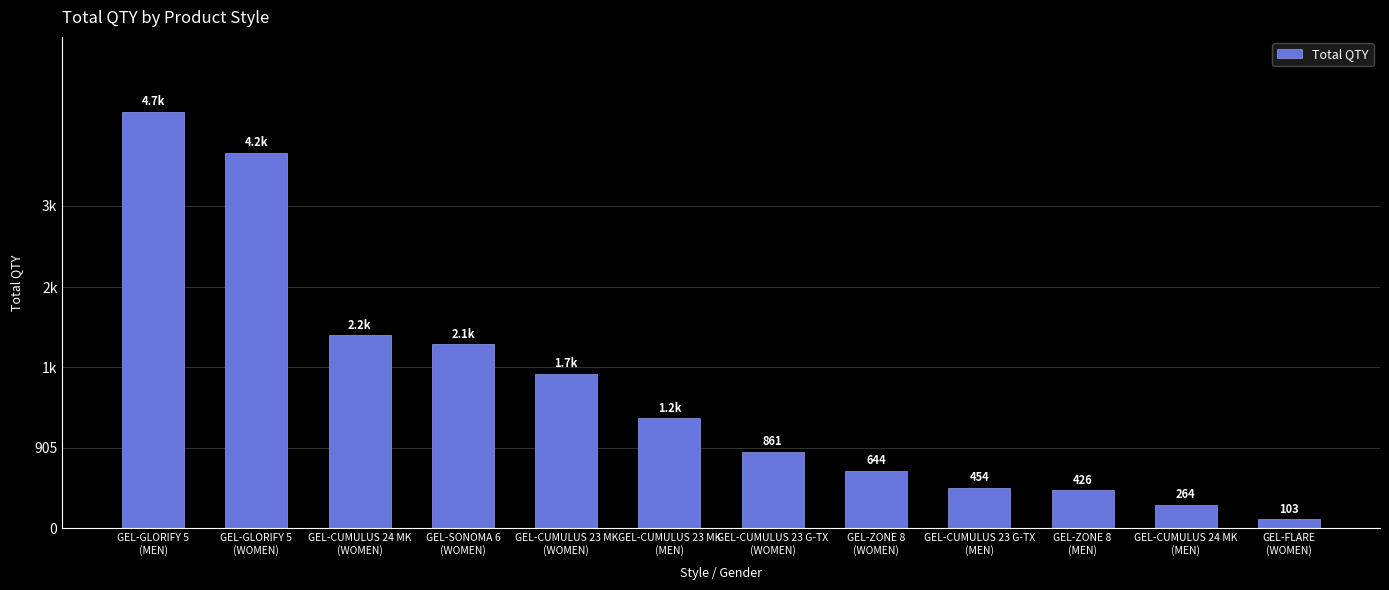

Does the chart contain any negative values?

No